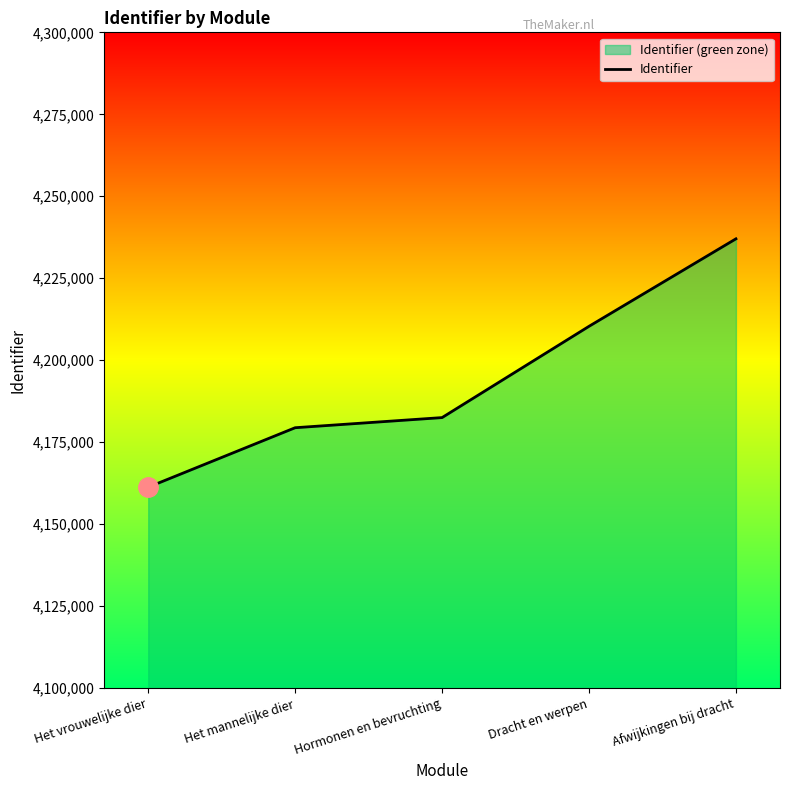

What is the value of the 4th point from the left?

4210346